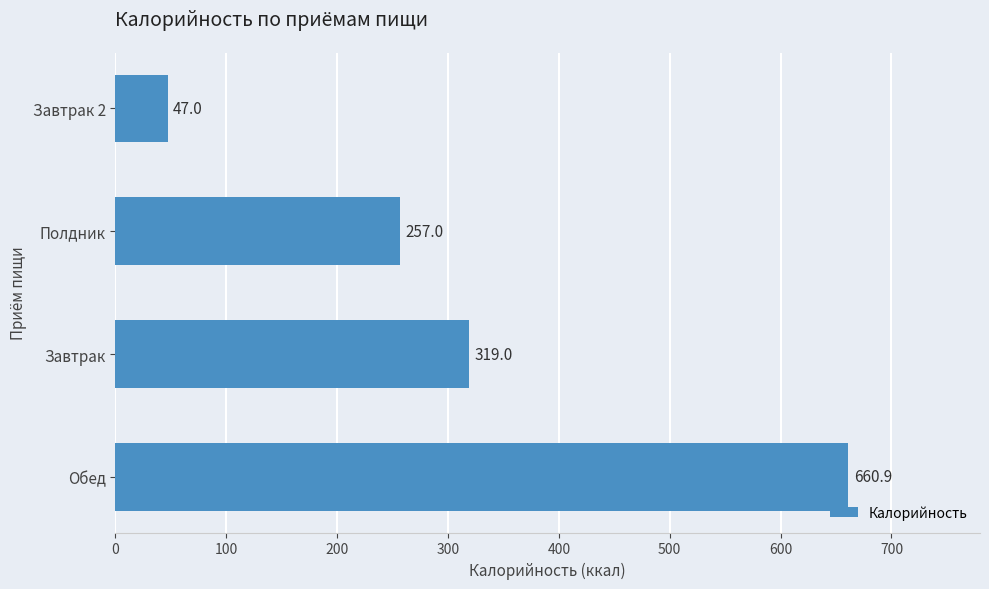

Count the number of data series in this chart.

1